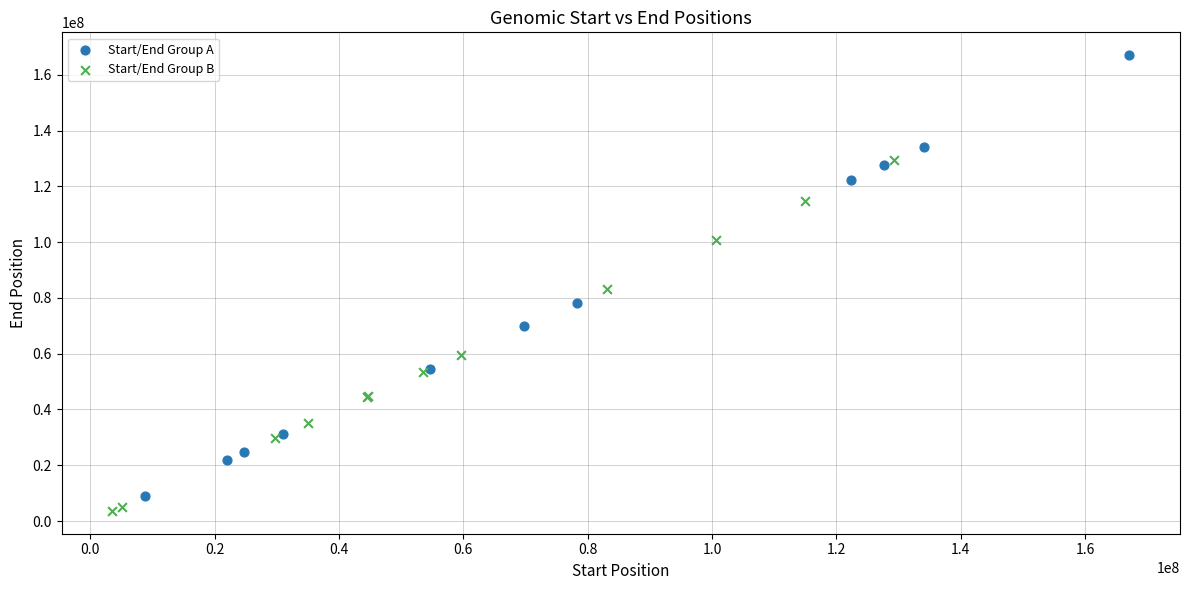

Which series has the widest spread of Y values?

Start/End Group A